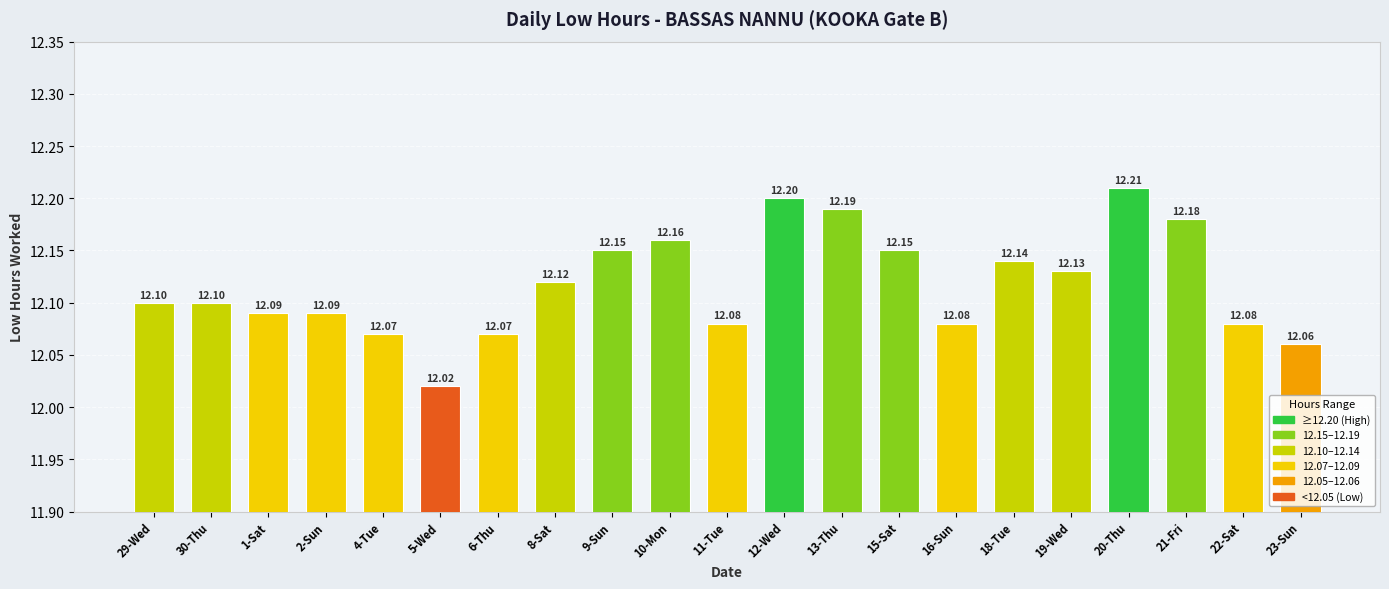

What is the change in value from 30-Thu to 10-Mon?

+0.1